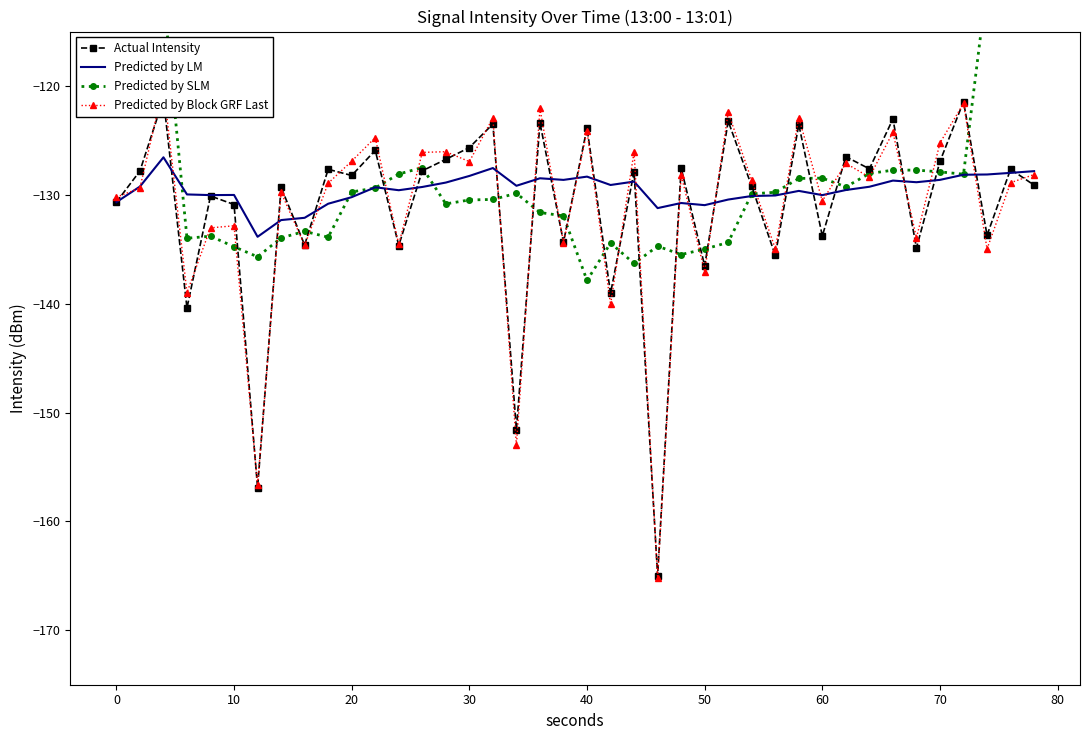

Reading right to left, transcribe all the data shown in this chart.

Actual Intensity: -129.1	-127.6	-133.7	-121.4	-126.9	-134.9	-123.0	-127.6	-126.5	-133.8	-123.5	-135.6	-129.2	-123.2	-136.5	-127.5	-165.0	-127.9	-139.0	-123.9	-134.3	-123.4	-151.6	-123.5	-125.7	-126.7	-127.8	-134.7	-125.9	-128.2	-127.7	-134.6	-129.3	-156.9	-130.9	-130.1	-140.4	-121.2	-127.8	-130.7
Predicted by LM: -127.8	-128.0	-128.1	-128.2	-128.6	-128.8	-128.7	-129.3	-129.6	-130.0	-129.6	-130.1	-130.1	-130.4	-130.9	-130.8	-131.2	-128.8	-129.1	-128.3	-128.6	-128.5	-129.2	-127.5	-128.3	-128.9	-129.3	-129.6	-129.3	-130.2	-130.8	-132.1	-132.3	-133.9	-130.0	-130.0	-130.0	-126.6	-129.2	-130.7
Predicted by SLM: -73.1	-91.3	-110.5	-128.1	-127.9	-127.7	-127.7	-128.0	-129.3	-128.5	-128.5	-129.8	-129.9	-134.4	-135.0	-135.5	-134.7	-136.3	-134.4	-137.9	-131.9	-131.6	-129.9	-130.4	-130.5	-130.8	-127.5	-128.1	-129.4	-129.7	-133.9	-133.4	-134.0	-135.7	-134.8	-133.8	-134.0	-111.6	-92.9	-74.3
Predicted by Block GRF Last: -128.1	-128.9	-135.0	-121.6	-125.2	-133.9	-124.3	-128.4	-127.1	-130.6	-122.9	-134.9	-128.7	-122.4	-137.0	-128.2	-165.2	-126.0	-140.1	-124.1	-134.4	-122.1	-153.0	-122.9	-126.9	-126.0	-126.1	-134.6	-124.7	-126.9	-128.9	-134.6	-129.8	-156.7	-132.8	-133.0	-139.0	-120.1	-129.4	-130.2